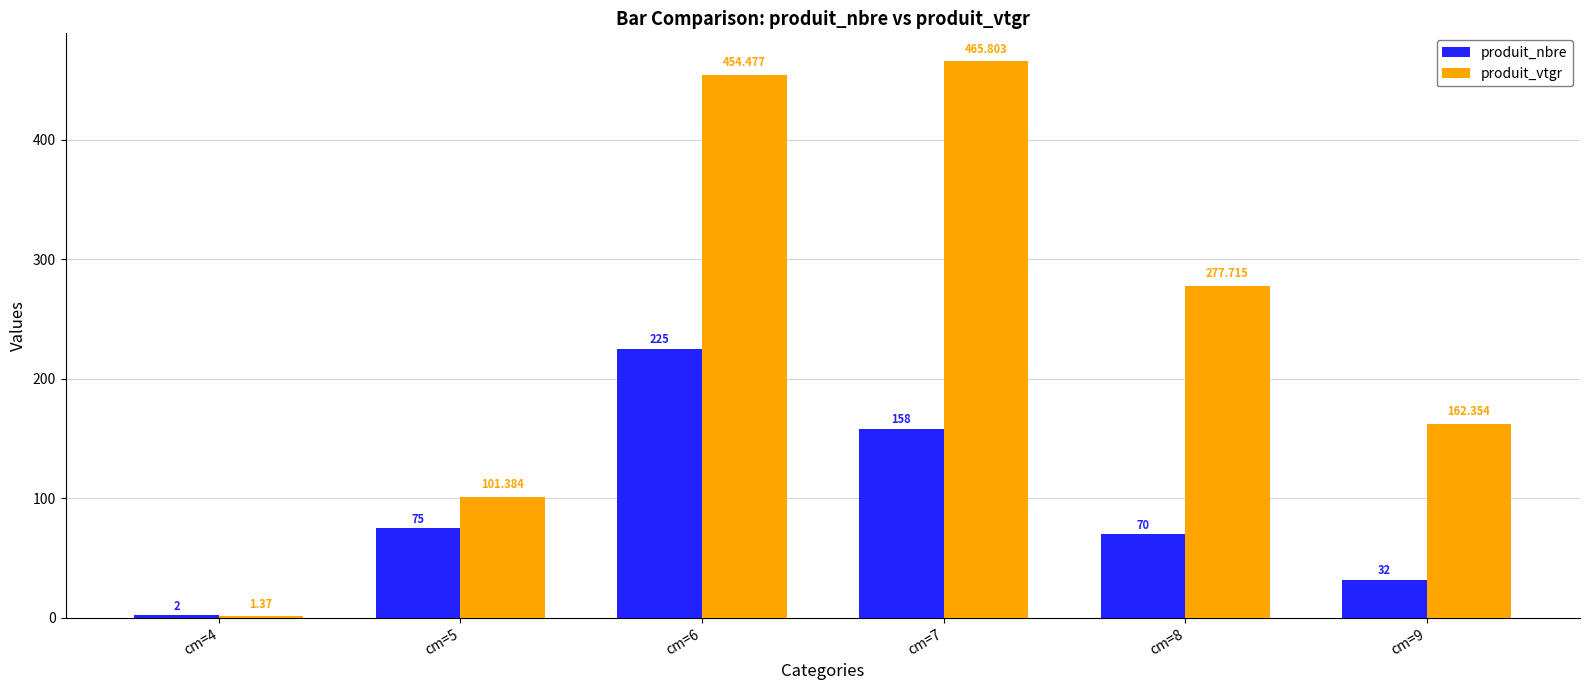

Which series has the largest total across all categories?

produit_vtgr